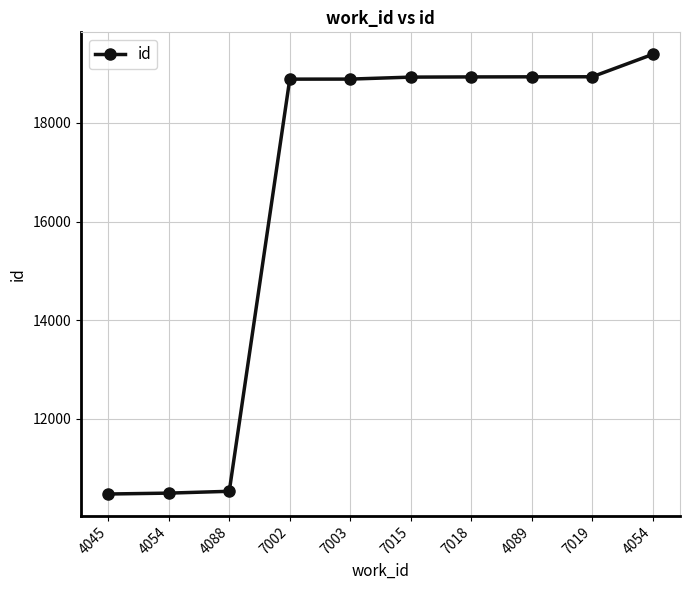

Does the chart have visible grid lines?

Yes